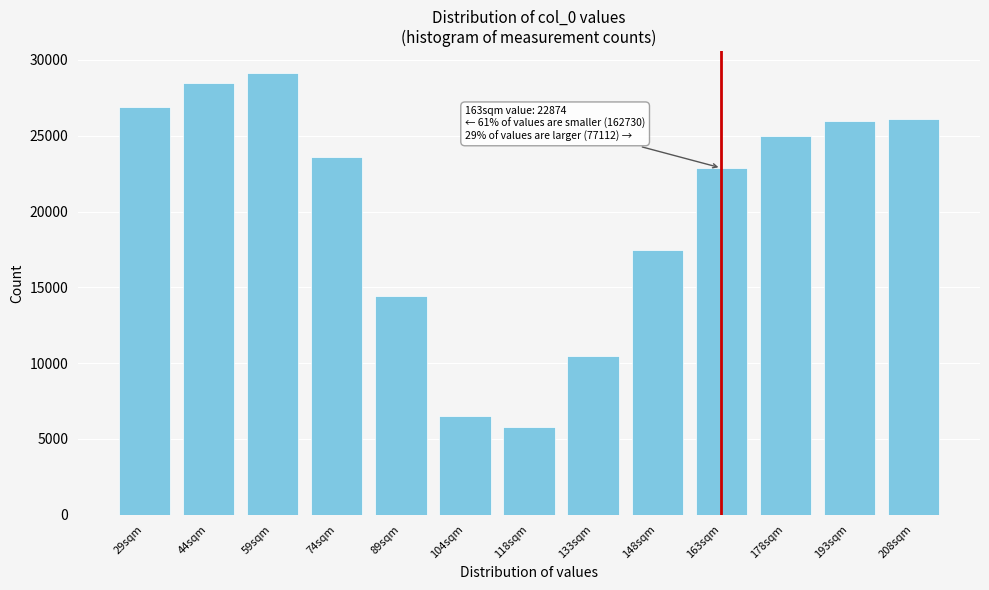

Reading left to right, list all the values displayed in this chart.

29sqm=26868	44sqm=28510	59sqm=29121	74sqm=23586	89sqm=14424	104sqm=6506	118sqm=5780	133sqm=10466	148sqm=17469	163sqm=22874	178sqm=25011	193sqm=25978	208sqm=26123